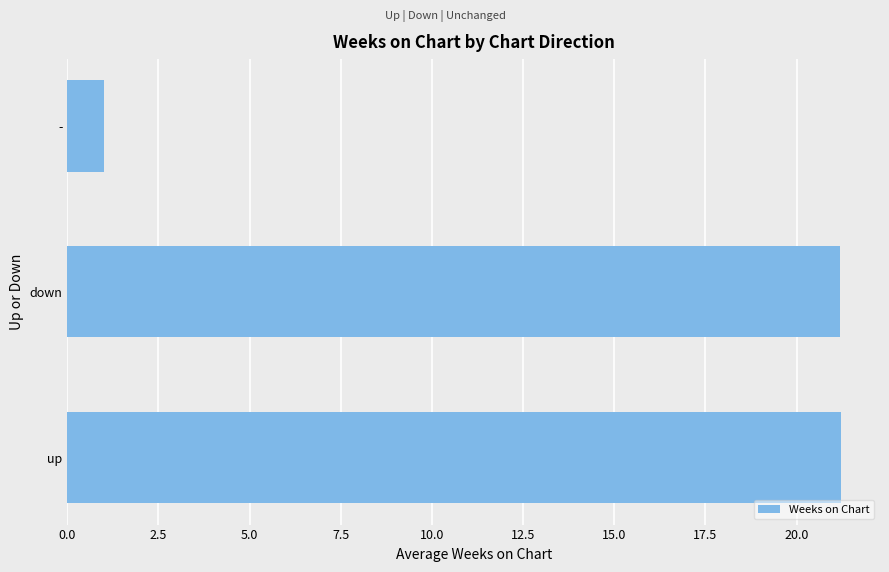

How many distinct data groups are displayed?

1